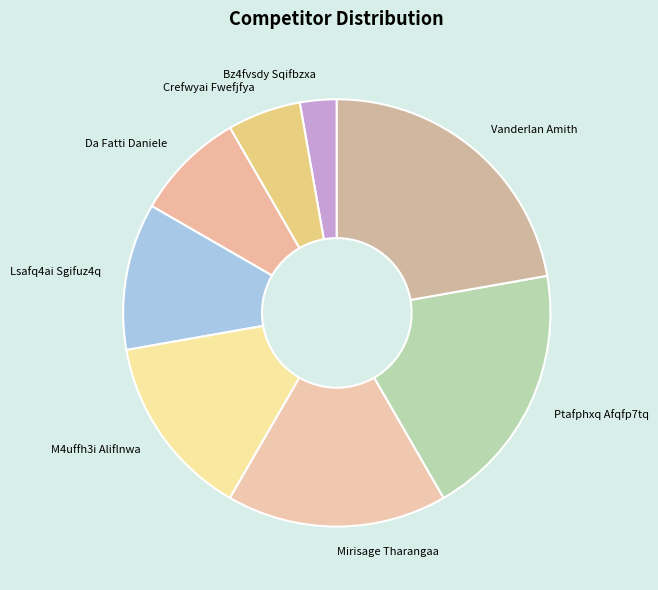

Which category has the smallest portion of the pie?

Bz4fvsdy Sqifbzxa